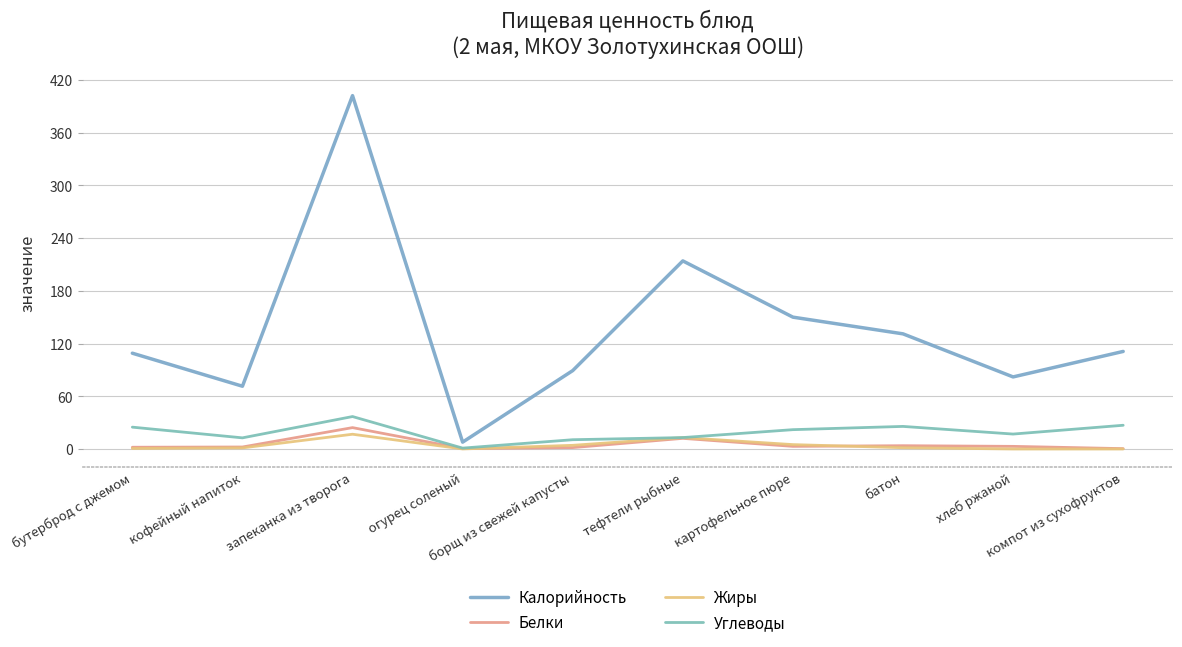

List the series in order of their peak value, lowest first.

Жиры, Белки, Углеводы, Калорийность